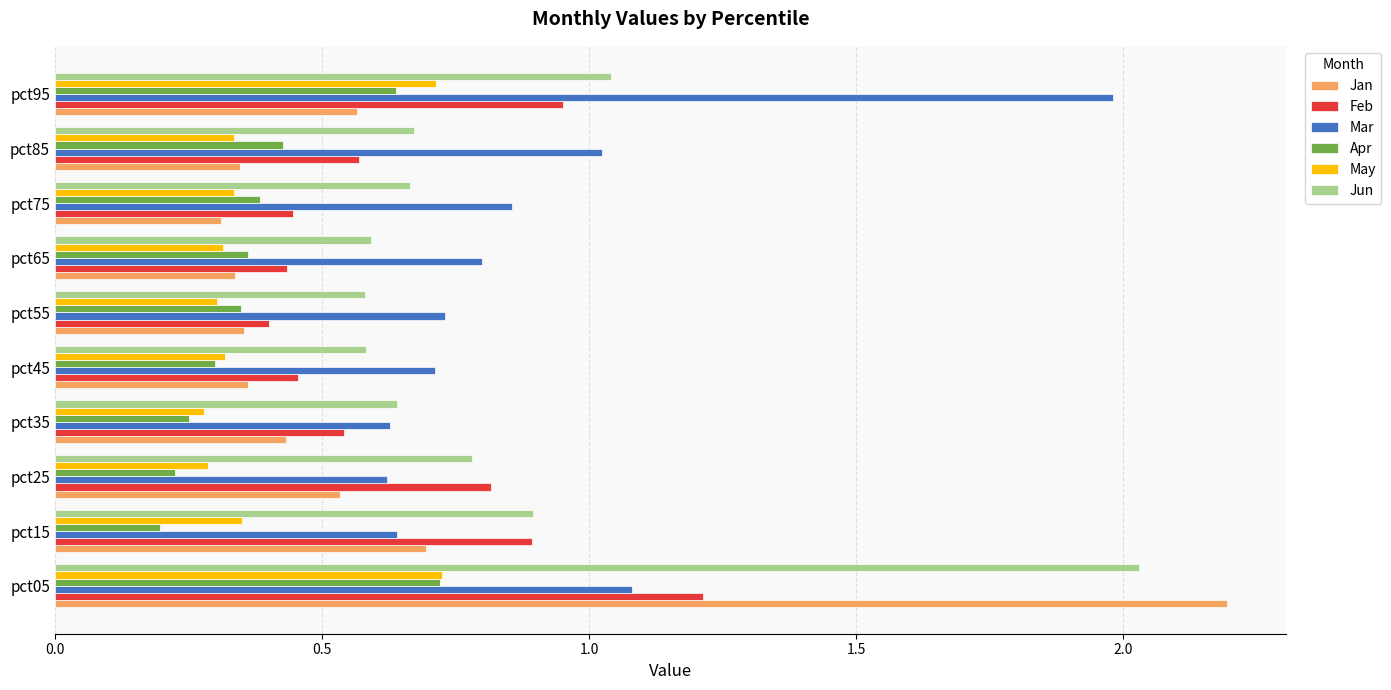

The Jun series shows 0.6 at pct65. True or false?

True